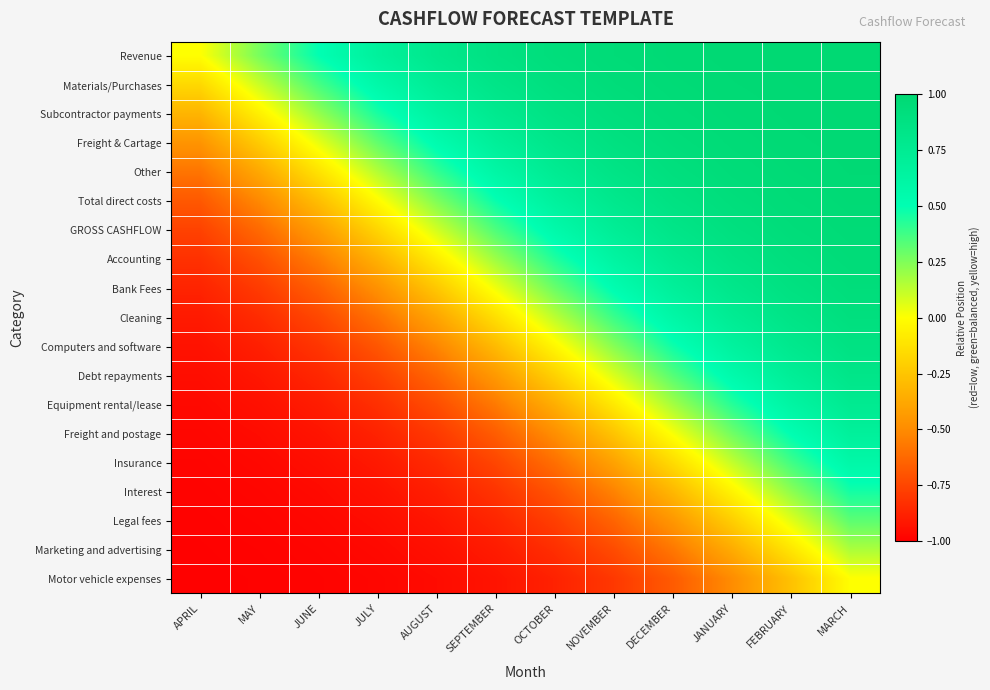

Between SEPTEMBER and APRIL, which is larger?

SEPTEMBER